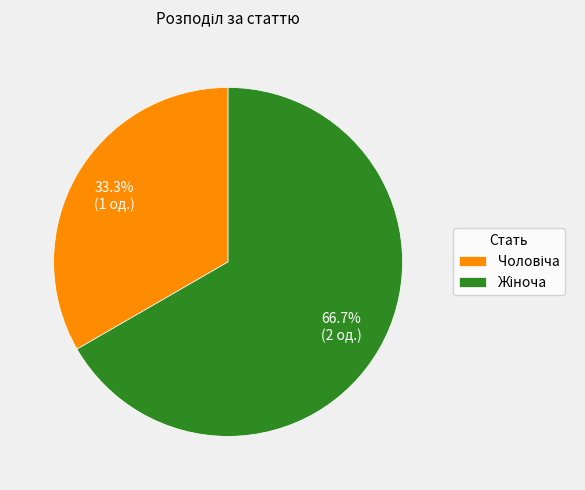

Is there a majority slice in this chart?

Yes